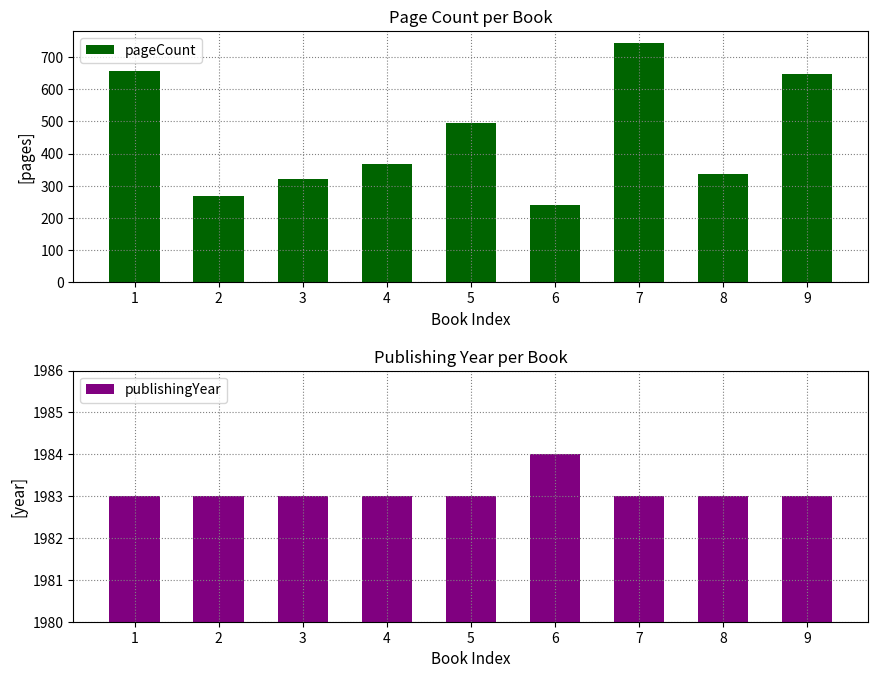

What are all the series names shown in the legend?

pageCount, publishingYear